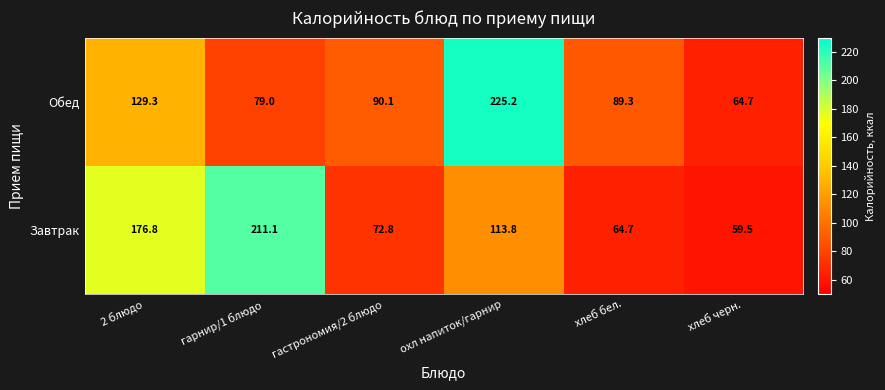

The value of Завтрак at охл напиток/гарнир is 113.8. True or false?

True